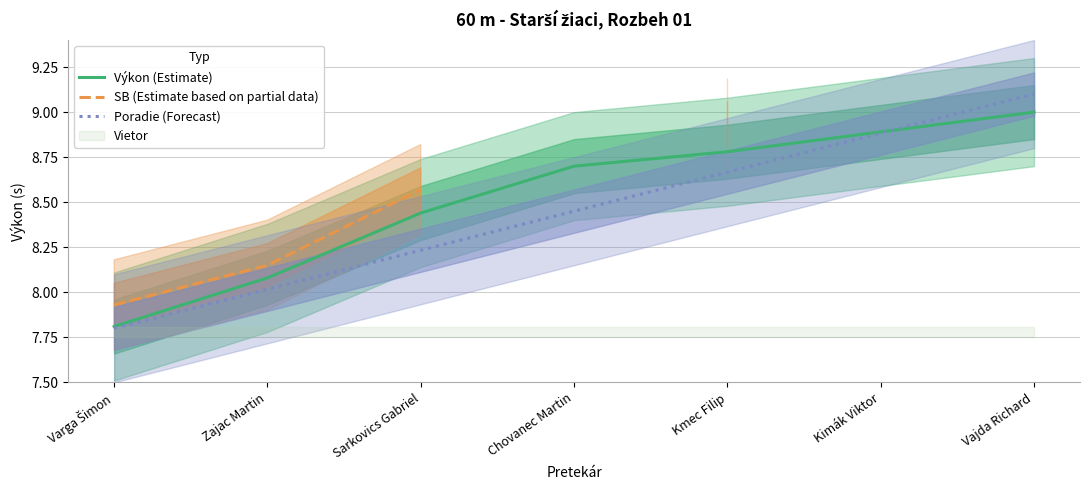

What is the minimum value for Poradie (Forecast)?

7.8